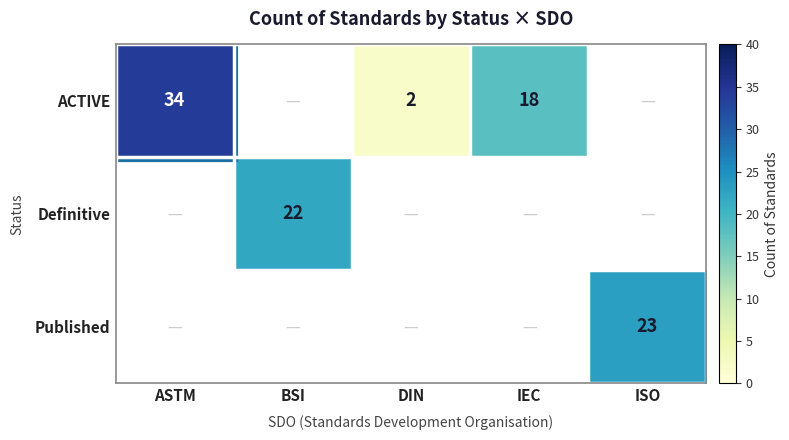

The Definitive series shows 22 at BSI. True or false?

True